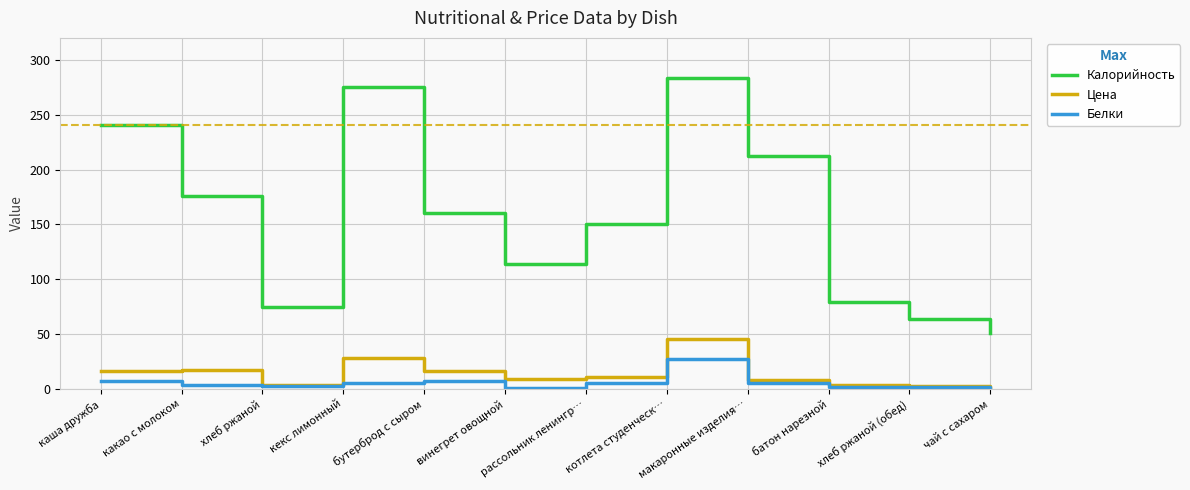

At how many categories does at least one series exceed 117?

7